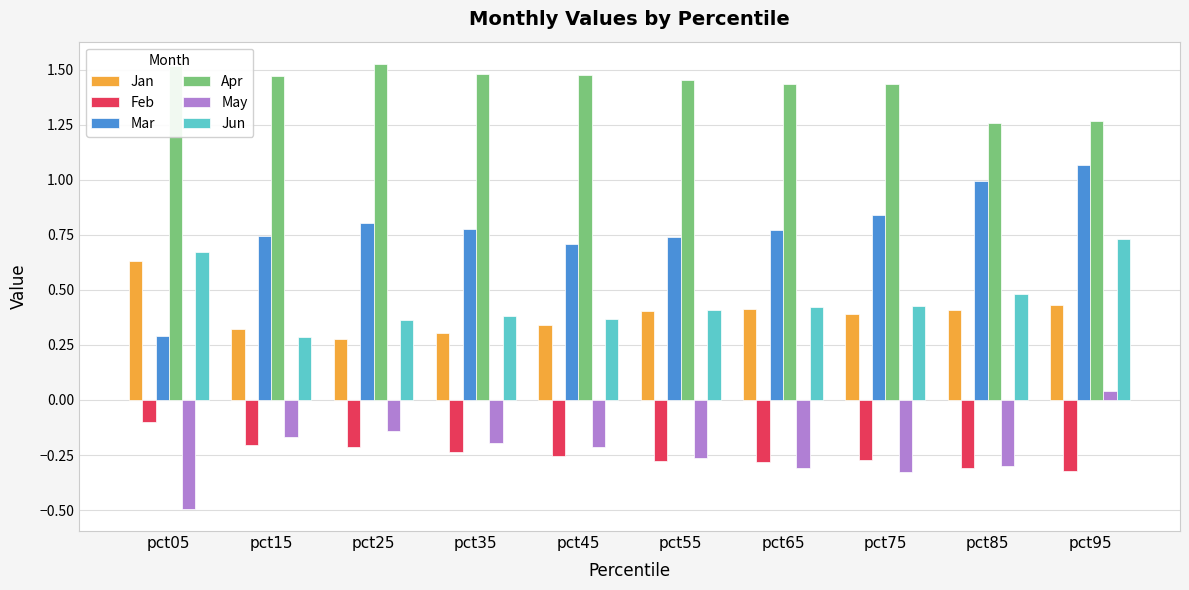

What is the difference between the highest and lowest values at pct45?

1.7